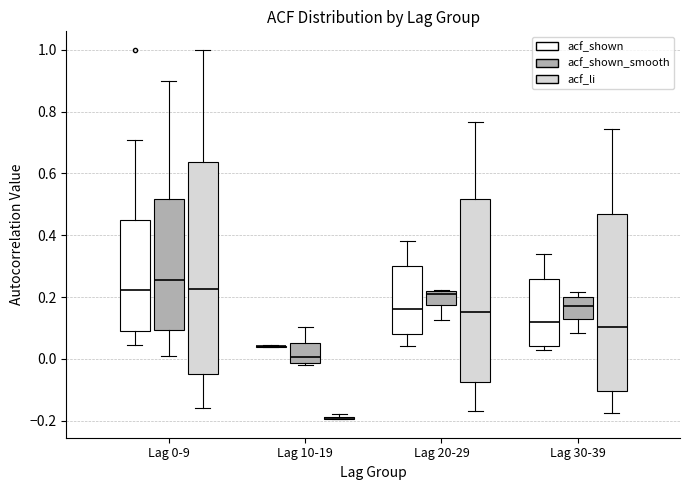

Reading left to right, read every box against the y-axis: the position of its median line, the range the box covers, and the ends of its whiskers. The values are not printed on the chart, so give them approximately, as read against the axis.

Lag 0-9 (acf_shown): median 0.22, box 0.10 to 0.44, whiskers 0.04 to 0.70
Lag 0-9 (acf_shown_smooth): median 0.26, box 0.10 to 0.52, whiskers 0.00 to 0.90
Lag 0-9 (acf_li): median 0.22, box -0.04 to 0.64, whiskers -0.16 to 1.00
Lag 10-19 (acf_shown): box collapsed to a line at 0.04, whiskers 0.04 to 0.04
Lag 10-19 (acf_shown_smooth): median 0.00, box -0.02 to 0.06, whiskers -0.02 (just below the box's lower edge) to 0.10
Lag 10-19 (acf_li): box collapsed to a line at -0.20, whiskers -0.20 to -0.18
Lag 20-29 (acf_shown): median 0.16, box 0.08 to 0.30, whiskers 0.04 to 0.38
Lag 20-29 (acf_shown_smooth): median 0.20, box 0.18 to 0.22, whiskers 0.12 to 0.22
Lag 20-29 (acf_li): median 0.16, box -0.08 to 0.52, whiskers -0.16 to 0.76
Lag 30-39 (acf_shown): median 0.12, box 0.04 to 0.26, whiskers 0.04 (just below the box's lower edge) to 0.34
Lag 30-39 (acf_shown_smooth): median 0.18, box 0.12 to 0.20, whiskers 0.08 to 0.22
Lag 30-39 (acf_li): median 0.10, box -0.10 to 0.46, whiskers -0.18 to 0.74